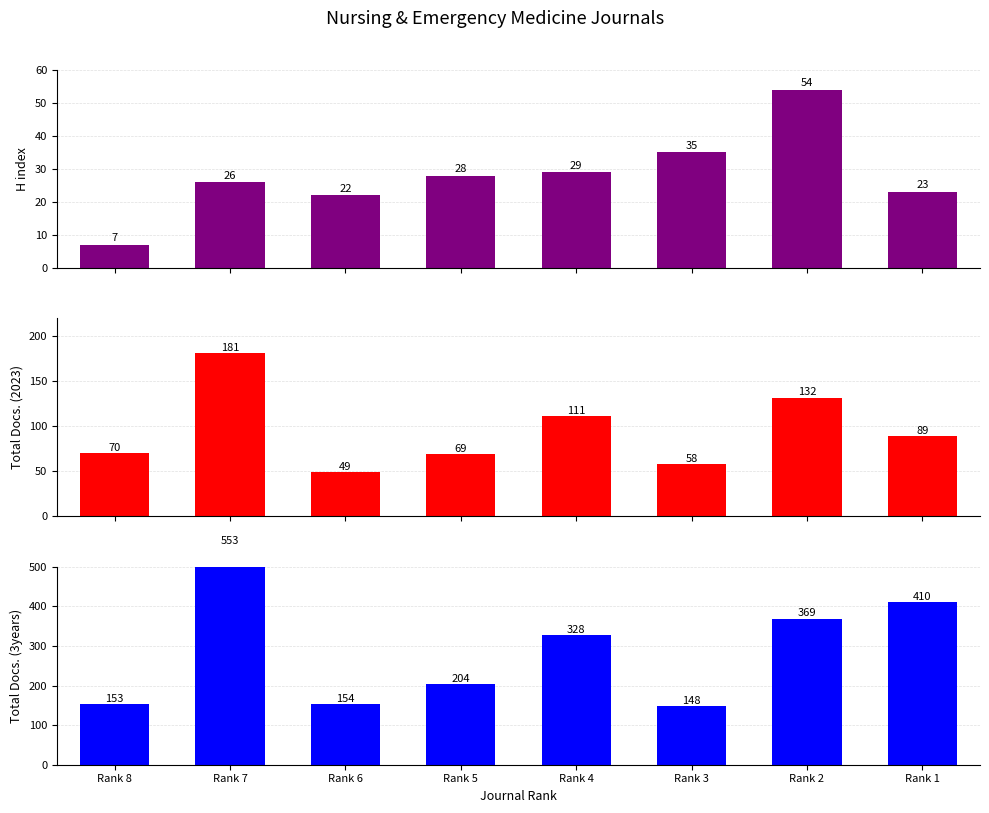

At which label is Total Docs. (3years) closest to 350?

Rank 2